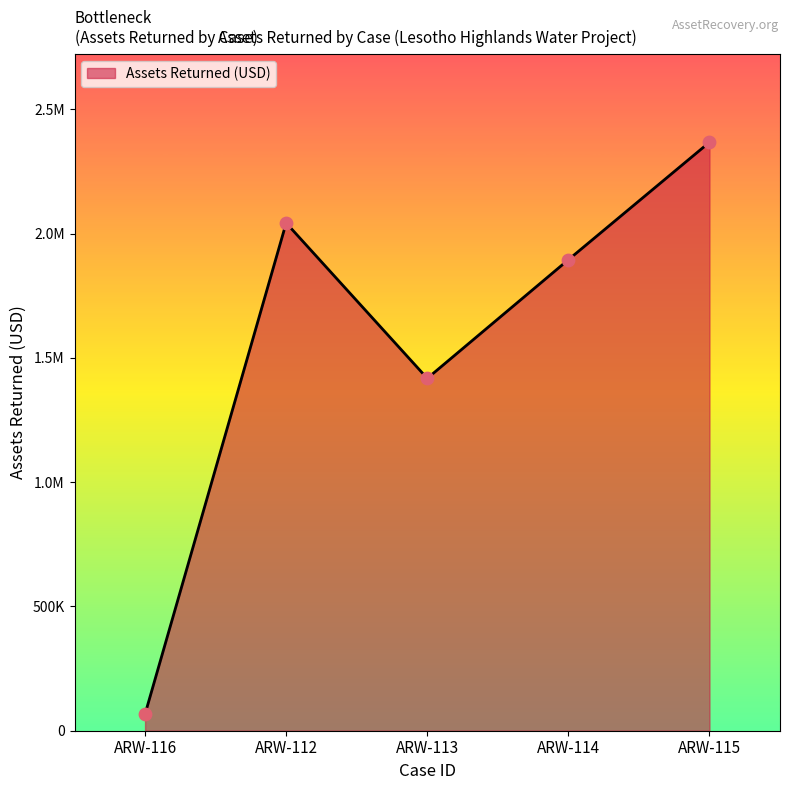

Which has a higher value, ARW-114 or ARW-116?

ARW-114